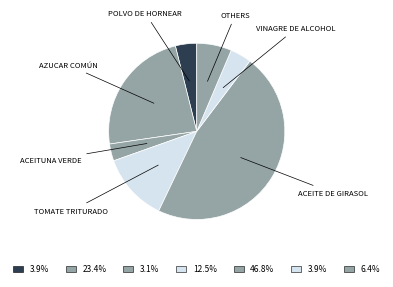

Is there a majority slice in this chart?

No